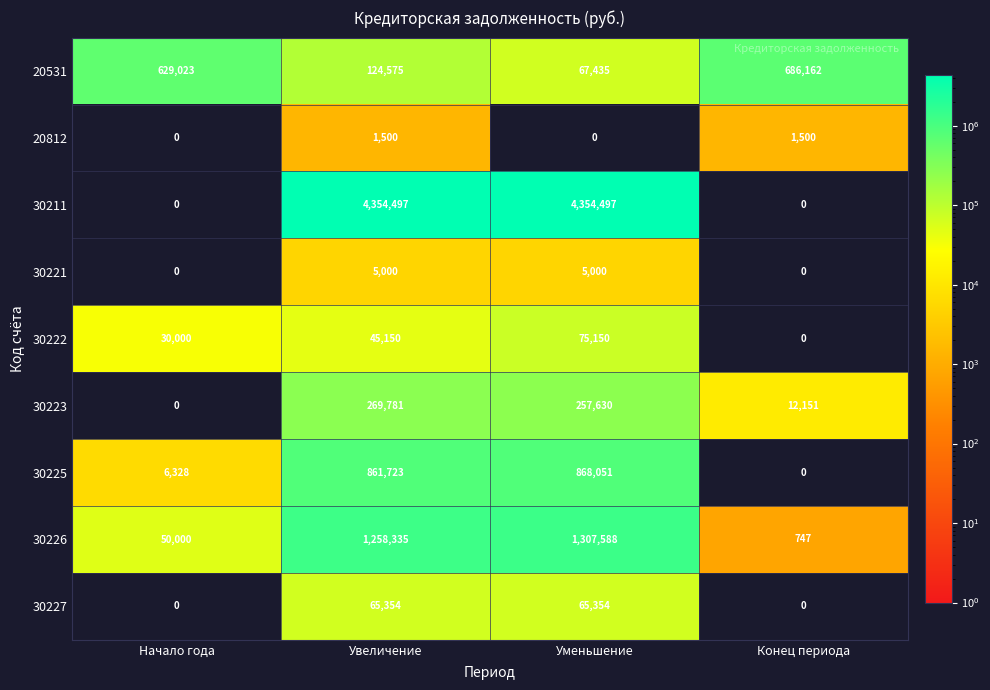

At which category is the sum across all series the highest?

Уменьшение